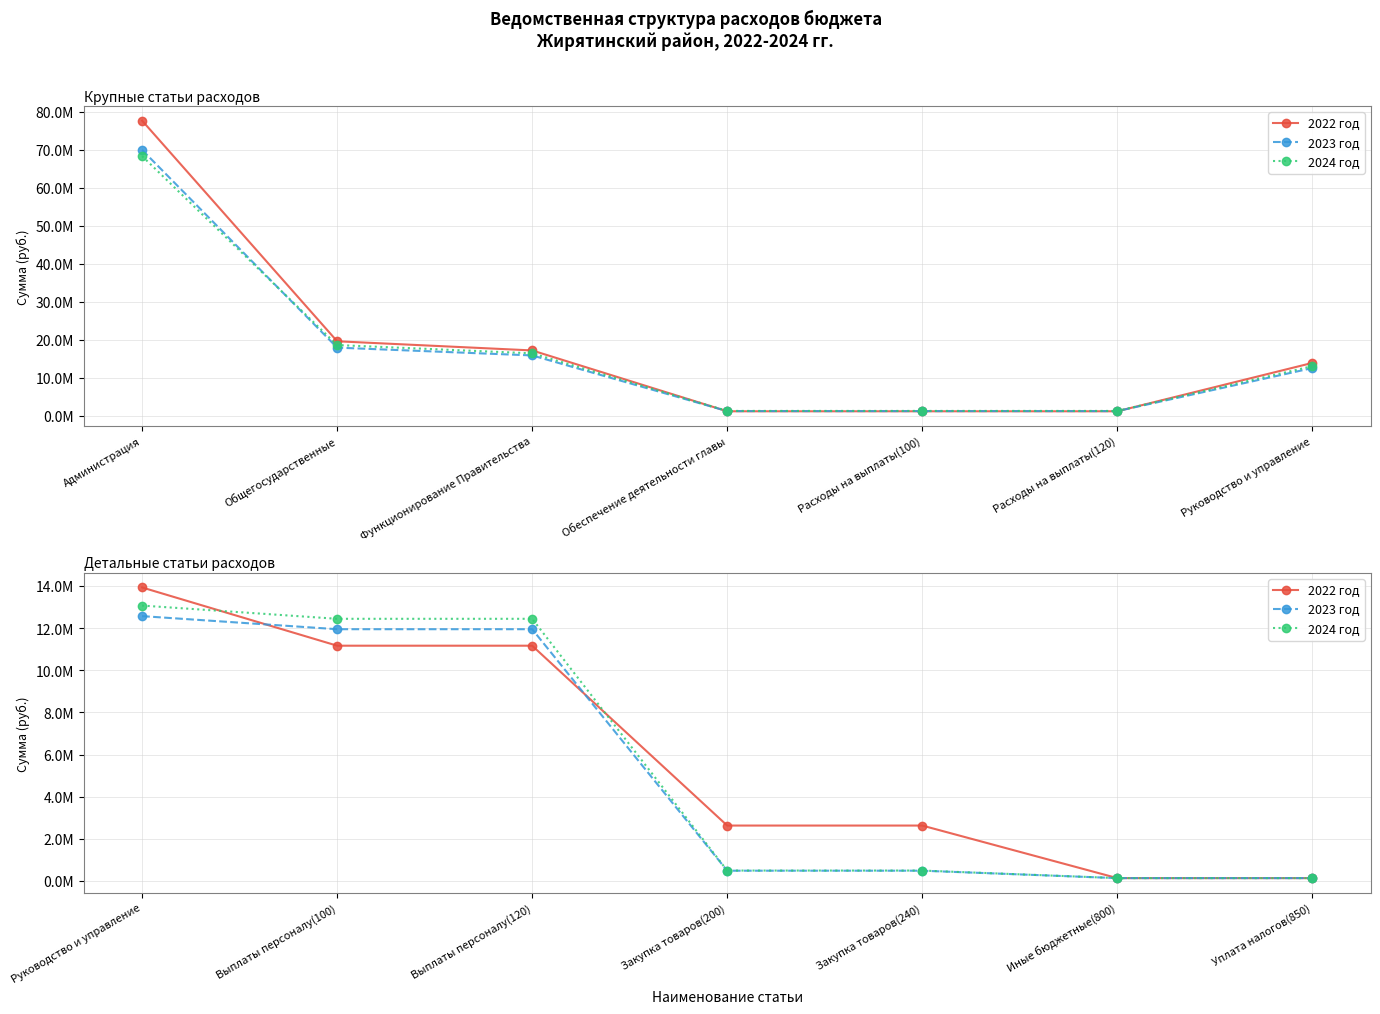

How many series are shown in this chart?

3